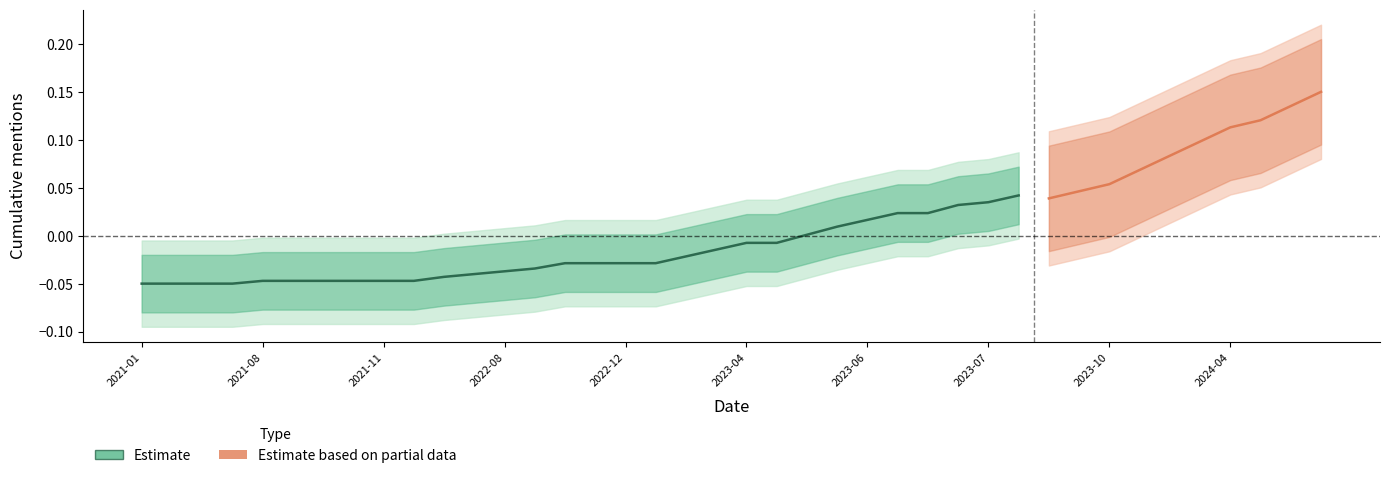

What is the label of the 9th point from the right?

2023-08